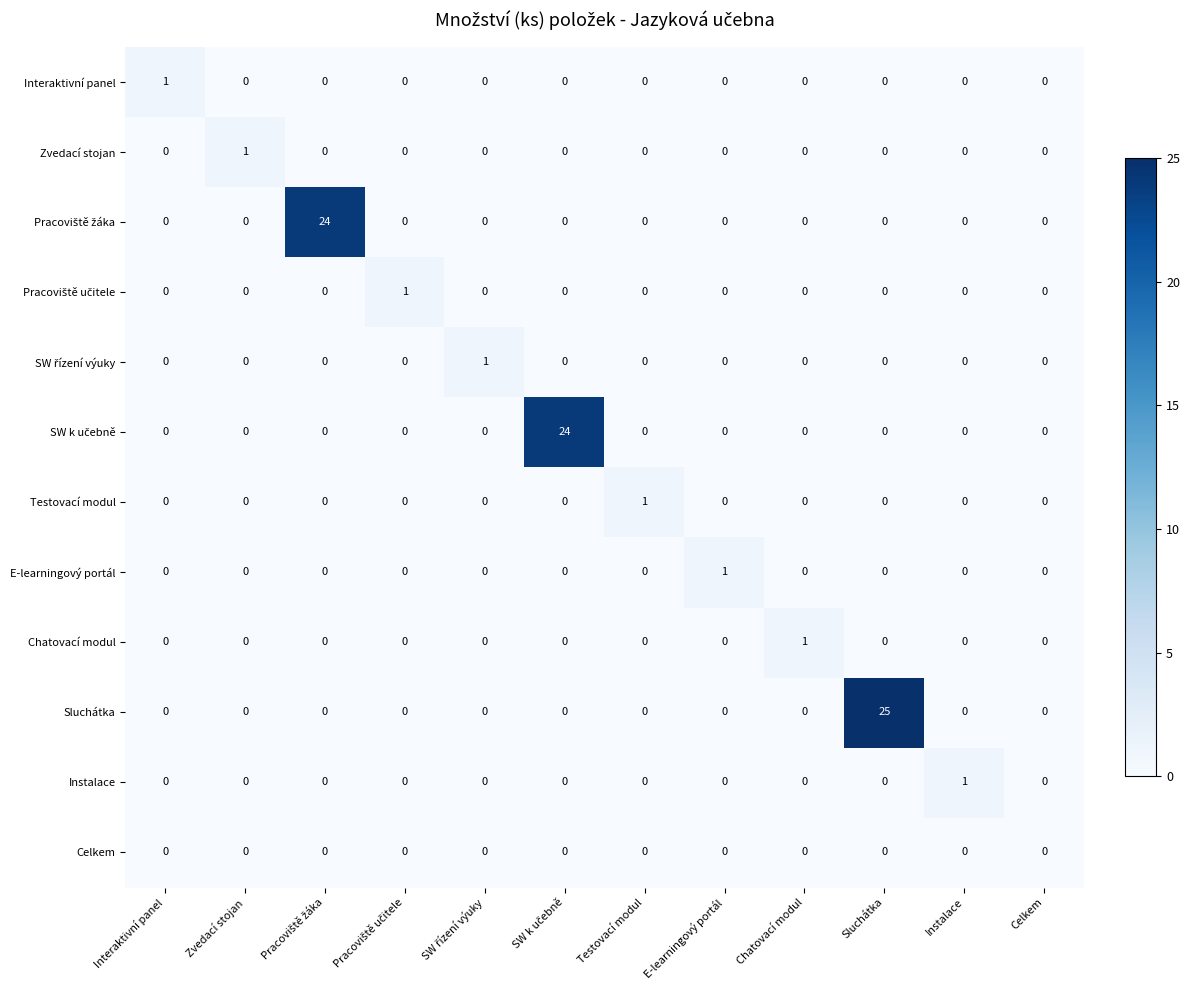

At which category does the chart reach its peak across all series?

Sluchátka